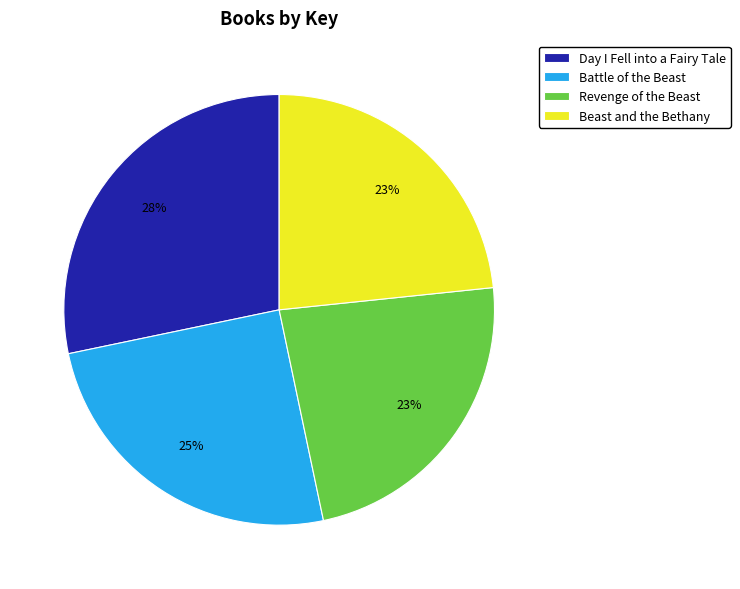

Does Battle of the Beast represent more than half of the total?

No